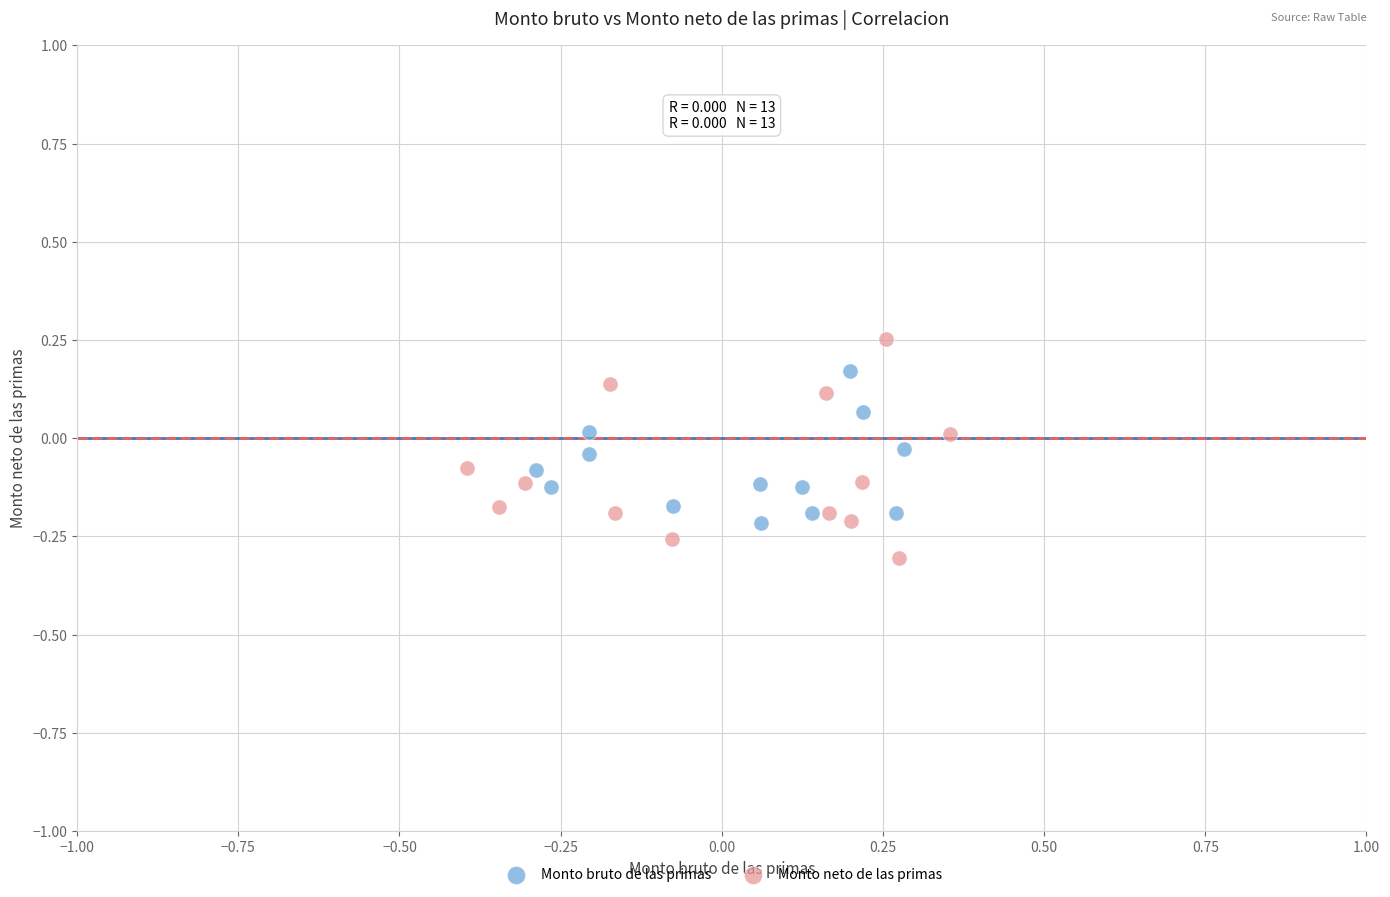

Which series reaches the maximum Y coordinate?

Monto neto de las primas